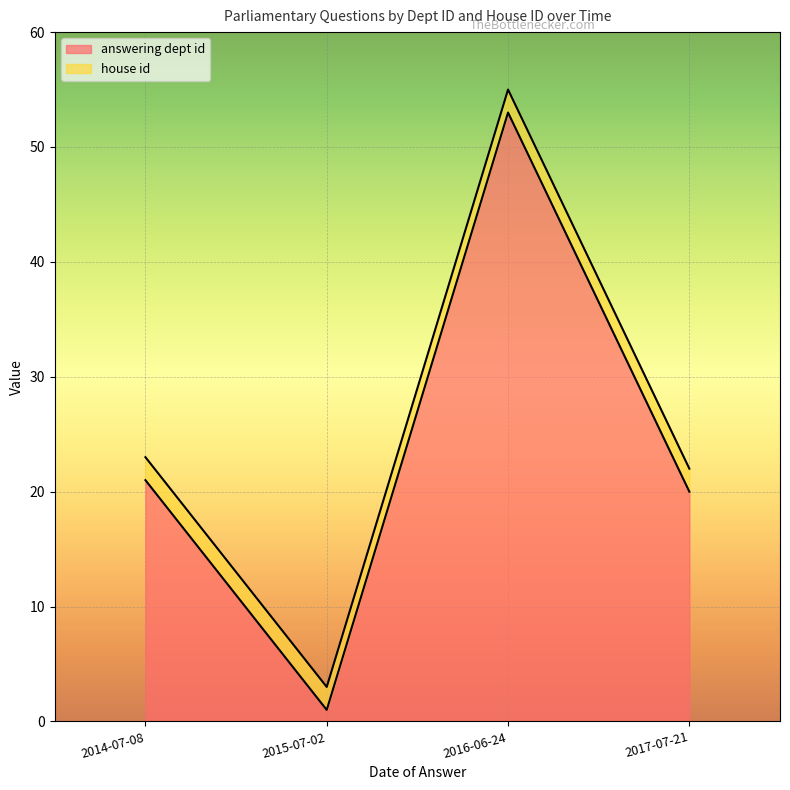

True or false: there are more than 1 points higher than both neighbors.

False